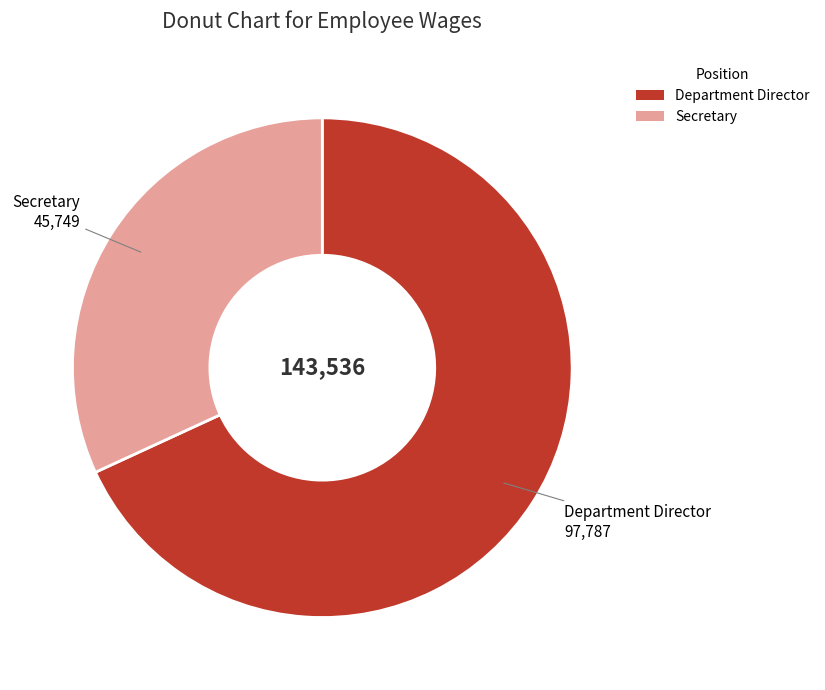

Do Department Director and Secretary together represent more than half of the pie?

Yes